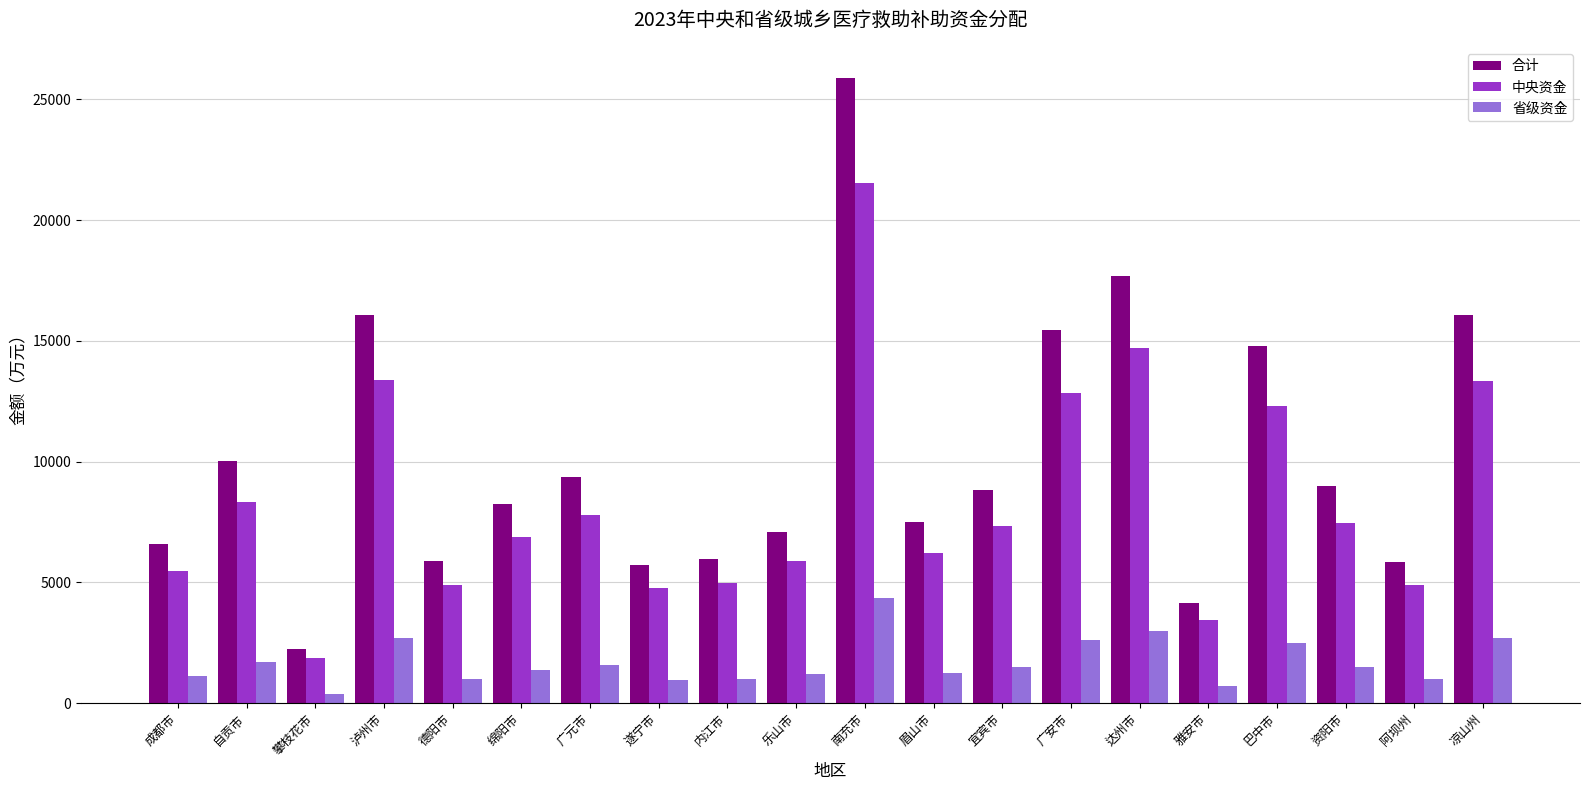

At which label does 合计 reach its minimum?

攀枝花市